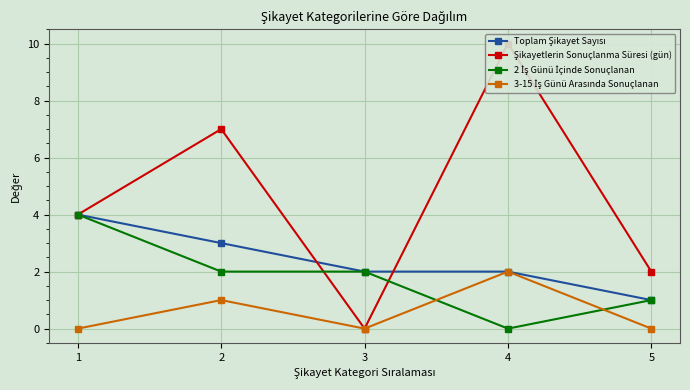

Where is the first local minimum for 2 İş Günü İçinde Sonuçlanan?

4